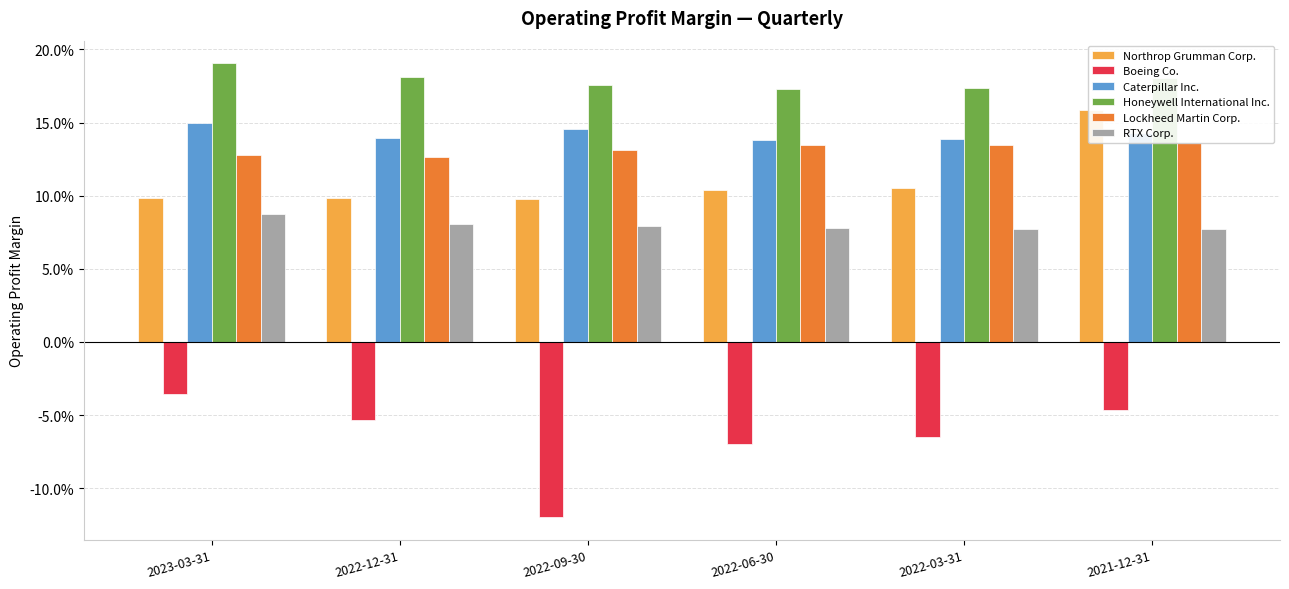

What is the average value of the Lockheed Martin Corp. series?

0.1